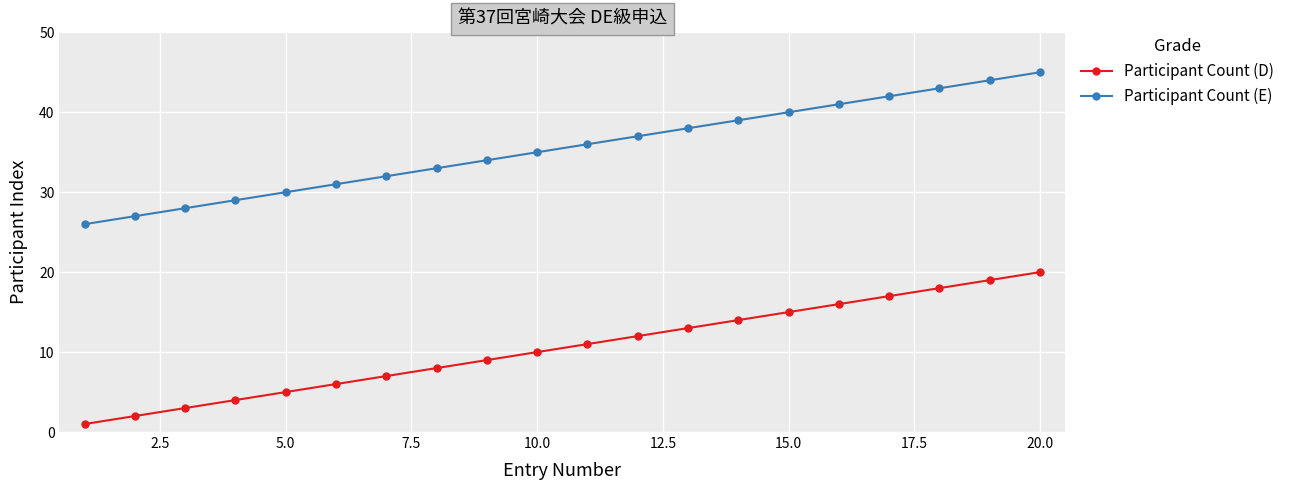

List the series in order of their overall mean, lowest first.

Participant Count (D), Participant Count (E)